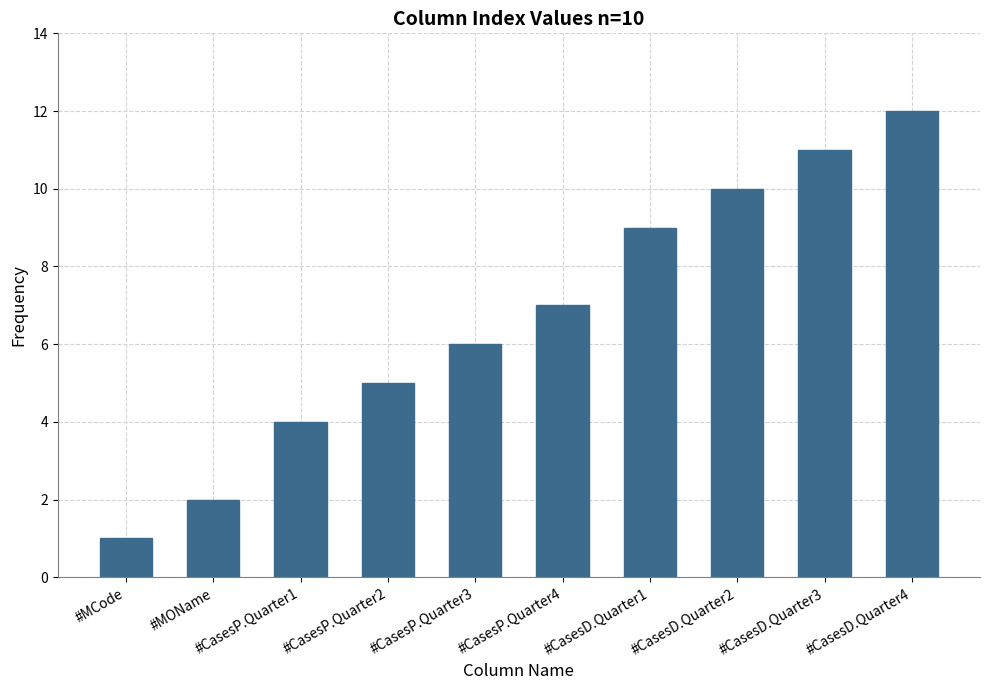

Reading left to right, list all the values displayed in this chart.

1	2	4	5	6	7	9	10	11	12